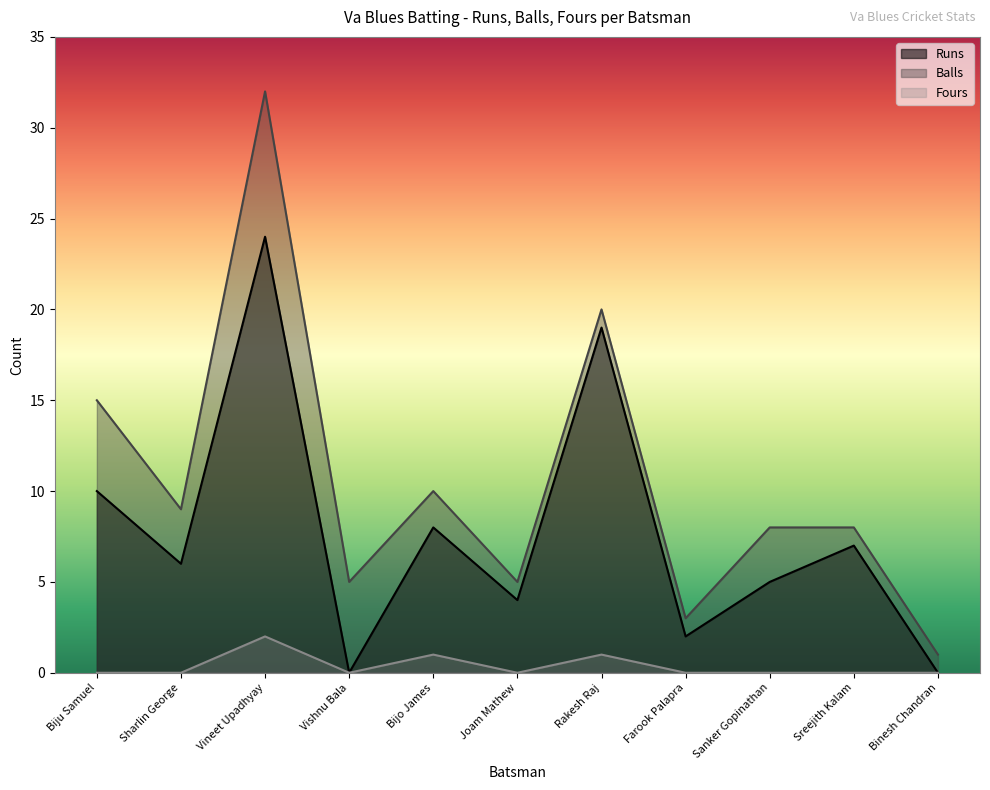

Reading left to right, list all the values displayed in this chart.

Runs: 10	6	24	0	8	4	19	2	5	7	0
Balls: 15	9	32	5	10	5	20	3	8	8	1
Fours: 0	0	2	0	1	0	1	0	0	0	0